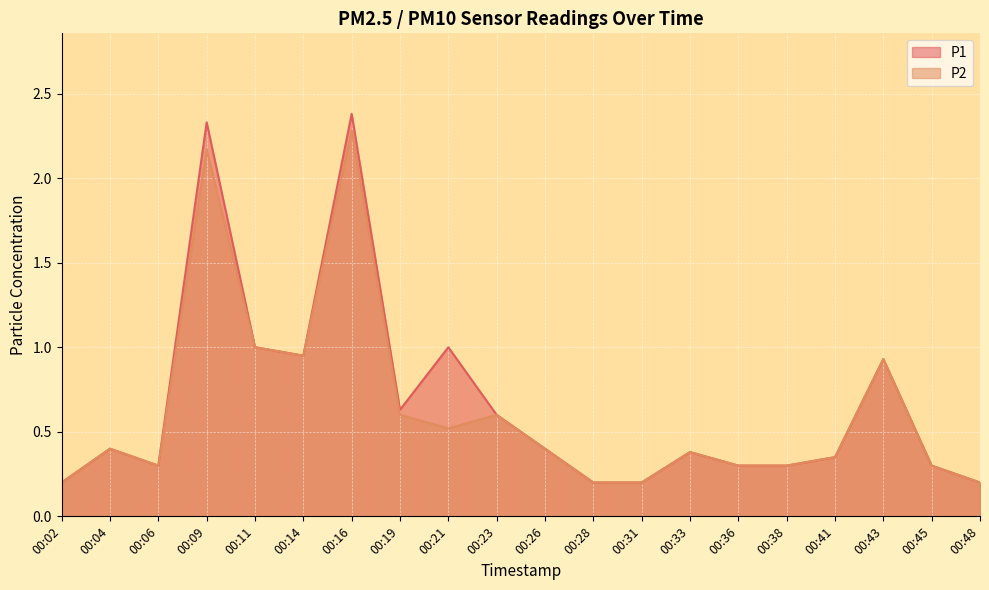

What is the difference between the maximum and second lowest values in the P1 series?

2.2